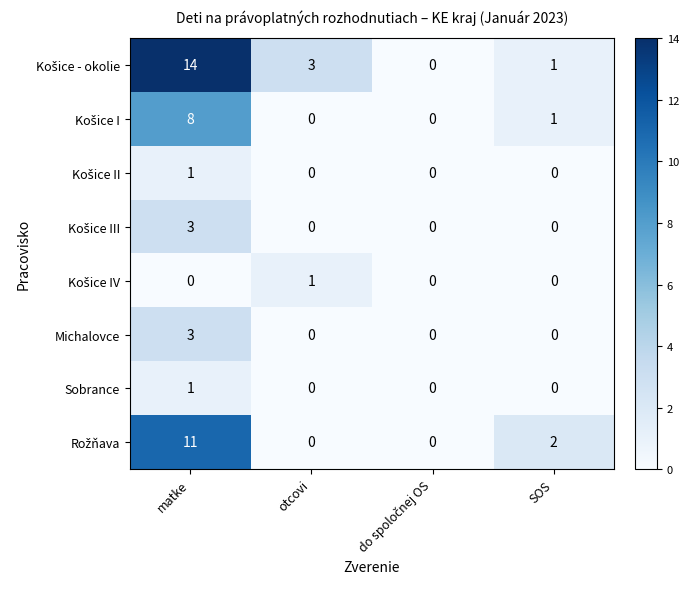

How many distinct data groups are displayed?

8